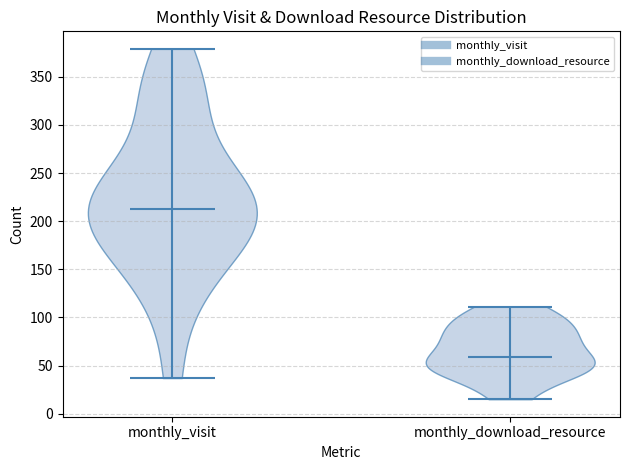

Reading left to right, read every violin against the y-axis: where its median line is, and the lowest and highest points it reaches. The values are not printed on the chart, so give them approximately, as read against the axis.

monthly_visit: median line 215, lowest point 35, highest point 380
monthly_download_resource: median line 60, lowest point 15, highest point 110